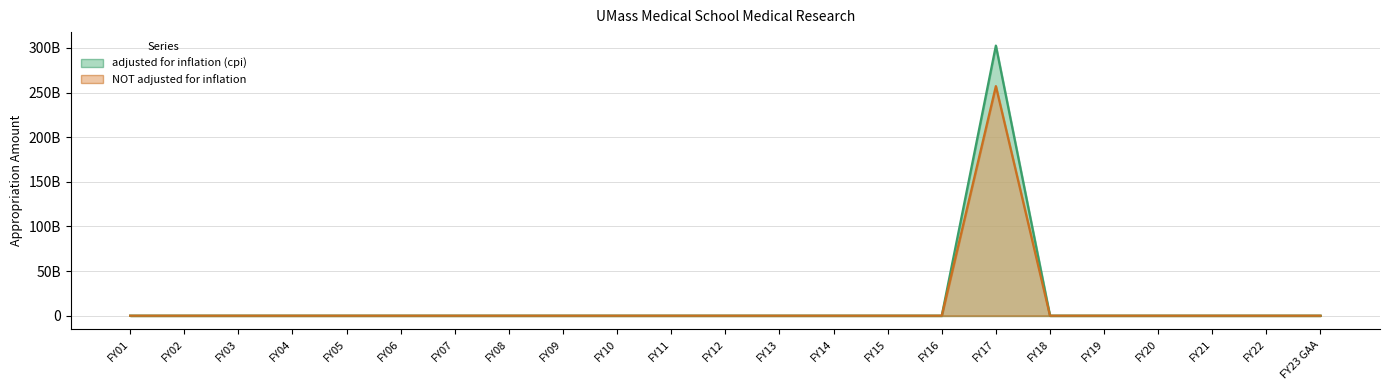

The value of adjusted for inflation (cpi) at FY12 is -153.1. True or false?

False